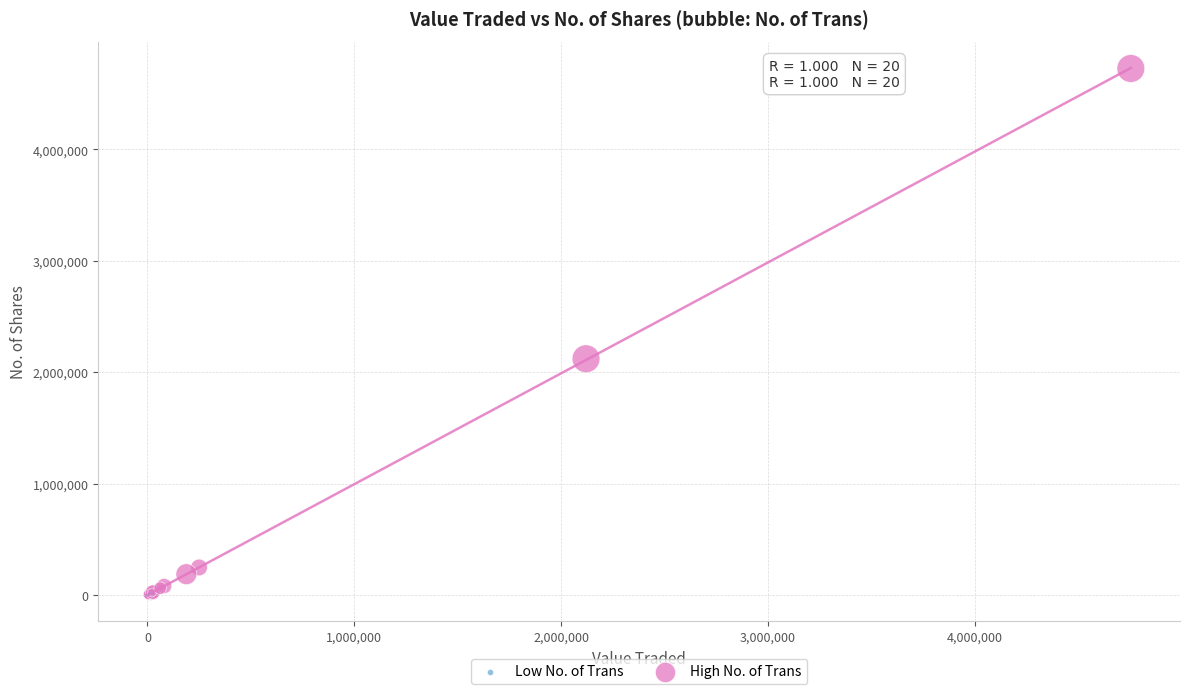

Which series has the widest spread of Y values?

High No. of Trans